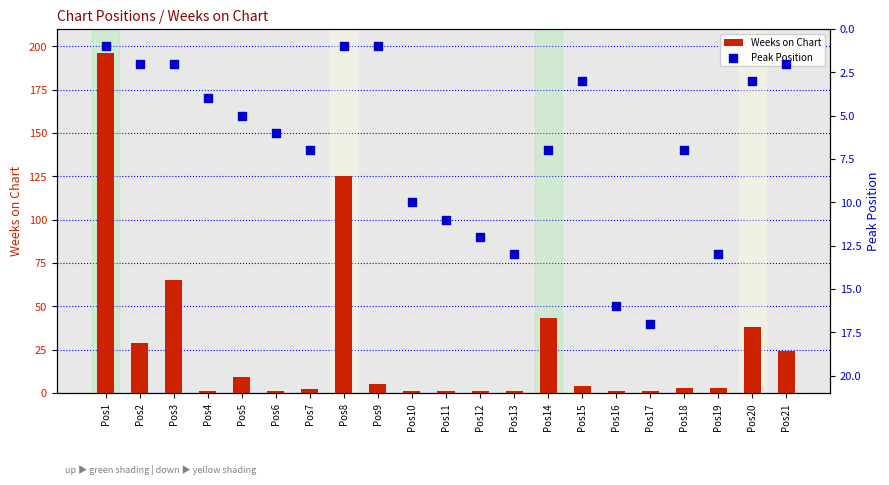

Which series has the largest Y range (max minus min)?

Weeks on Chart